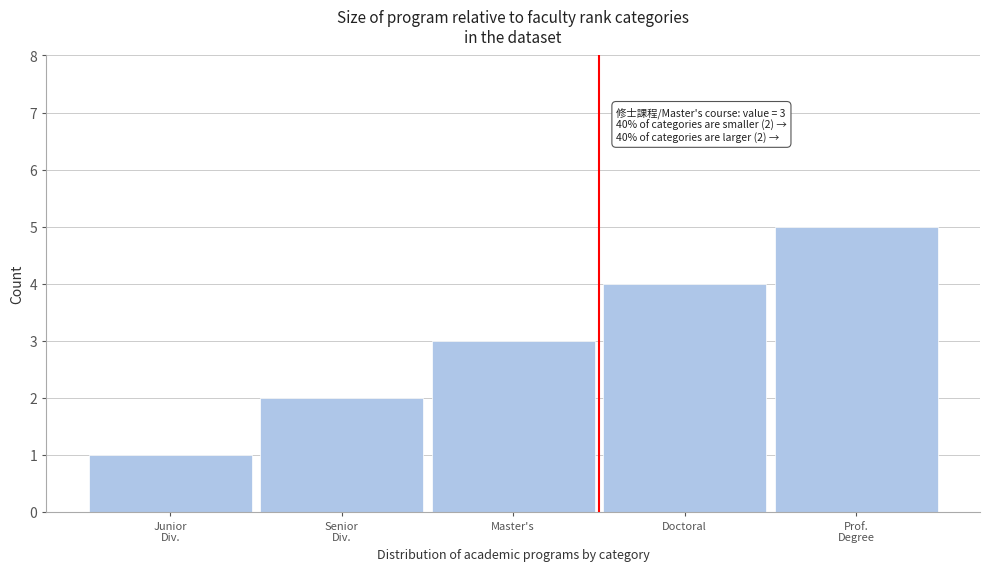

What is the ratio of the value at Doctoral to the value at Master's?

1.3